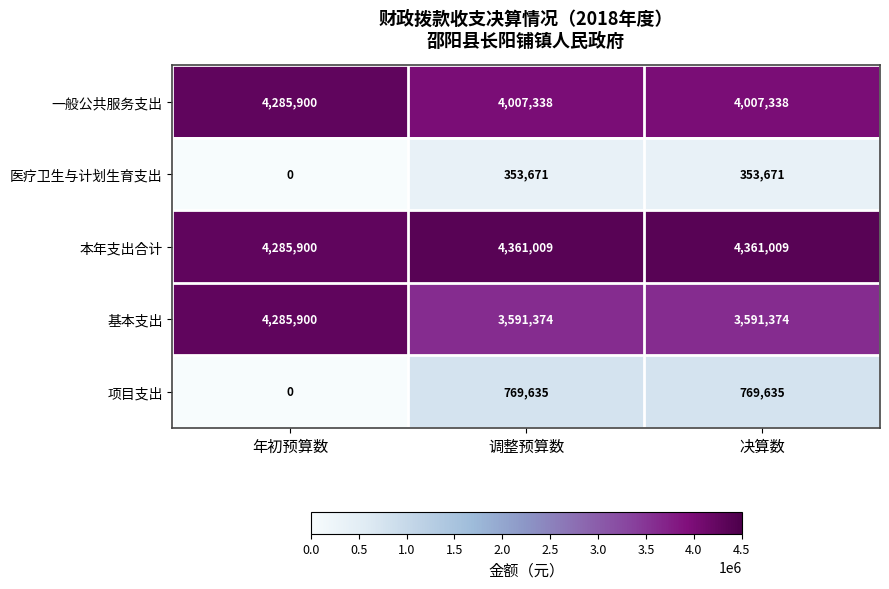

Between 年初预算数 and 调整预算数, which series saw the biggest shift?

项目支出